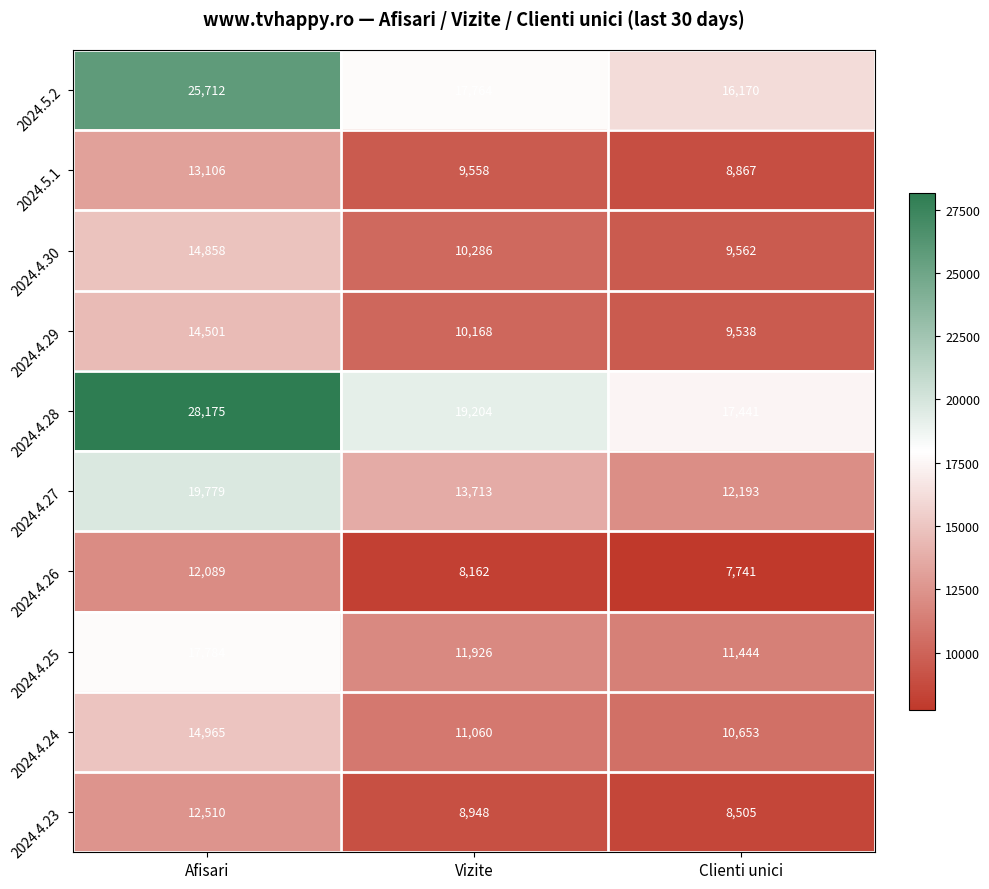

What is the minimum value shown in the chart?

7741